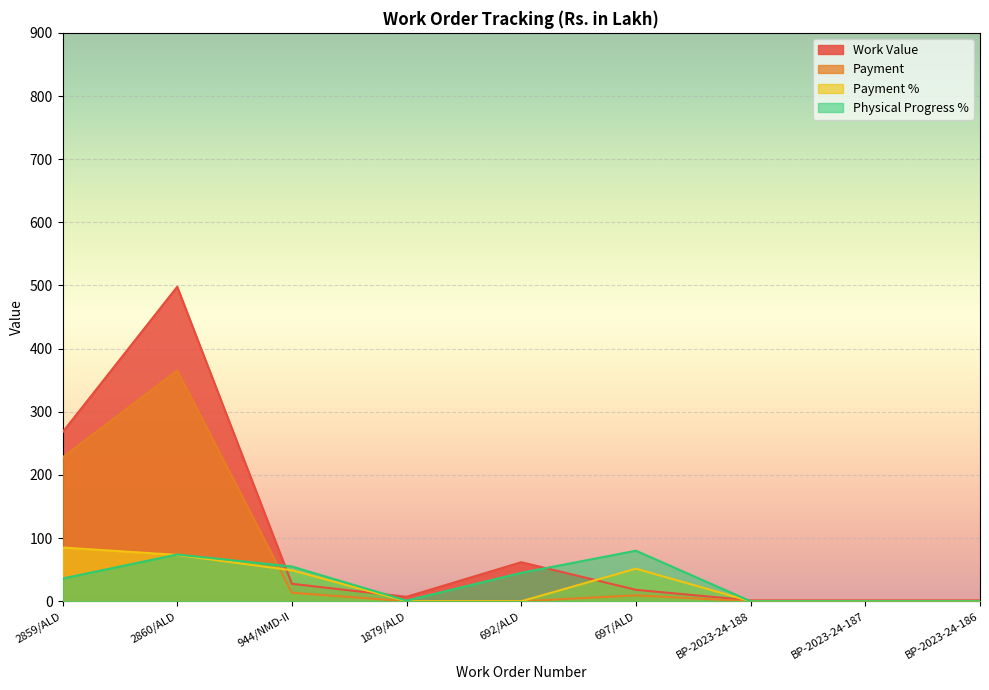

What is the total value across all series at 697/ALD?

159.0